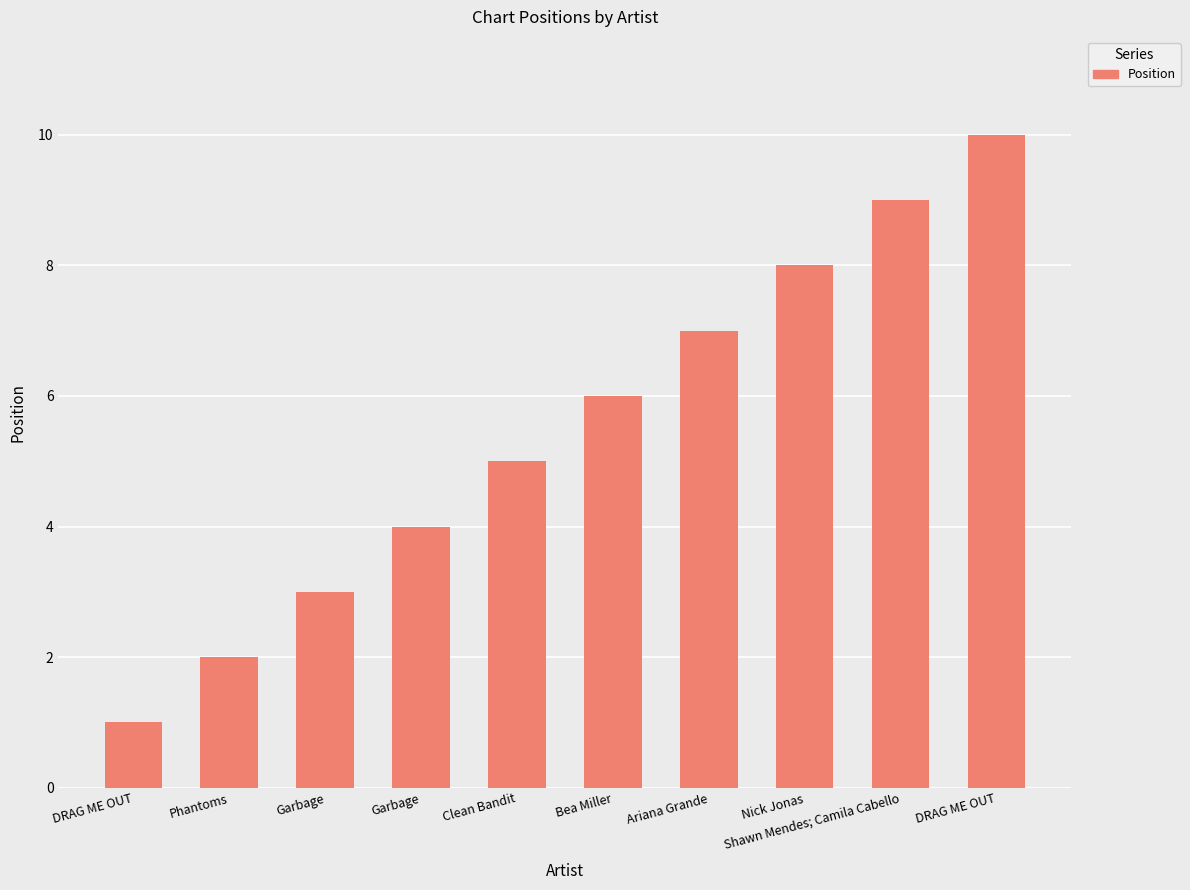

How many bars are there in total?

10